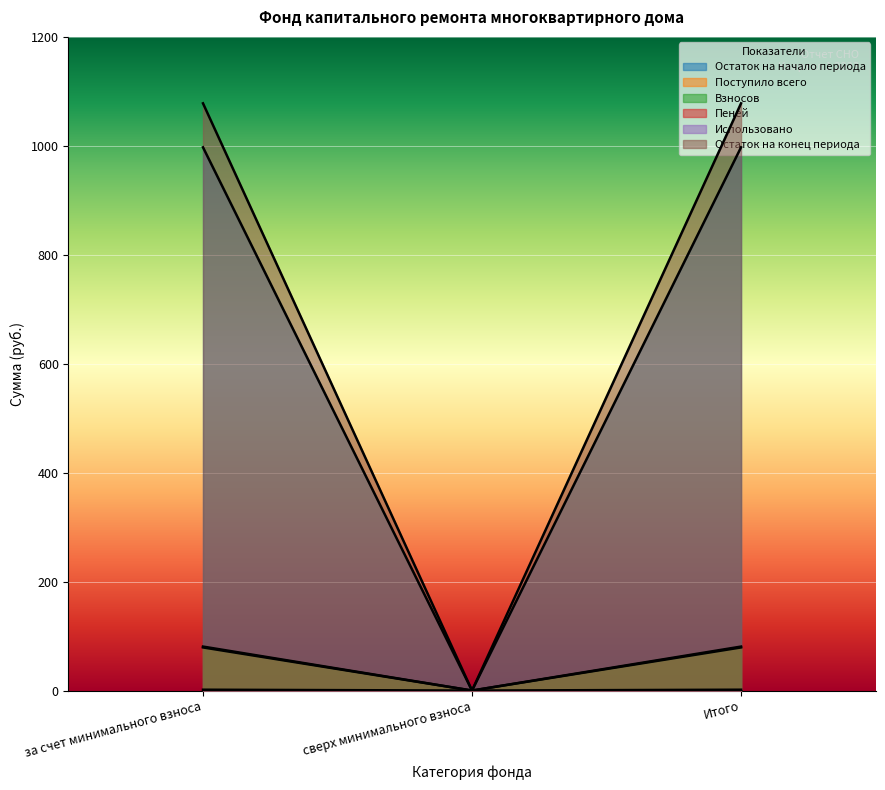

What is the spread (max minus min) of values at Итого?

1078.0